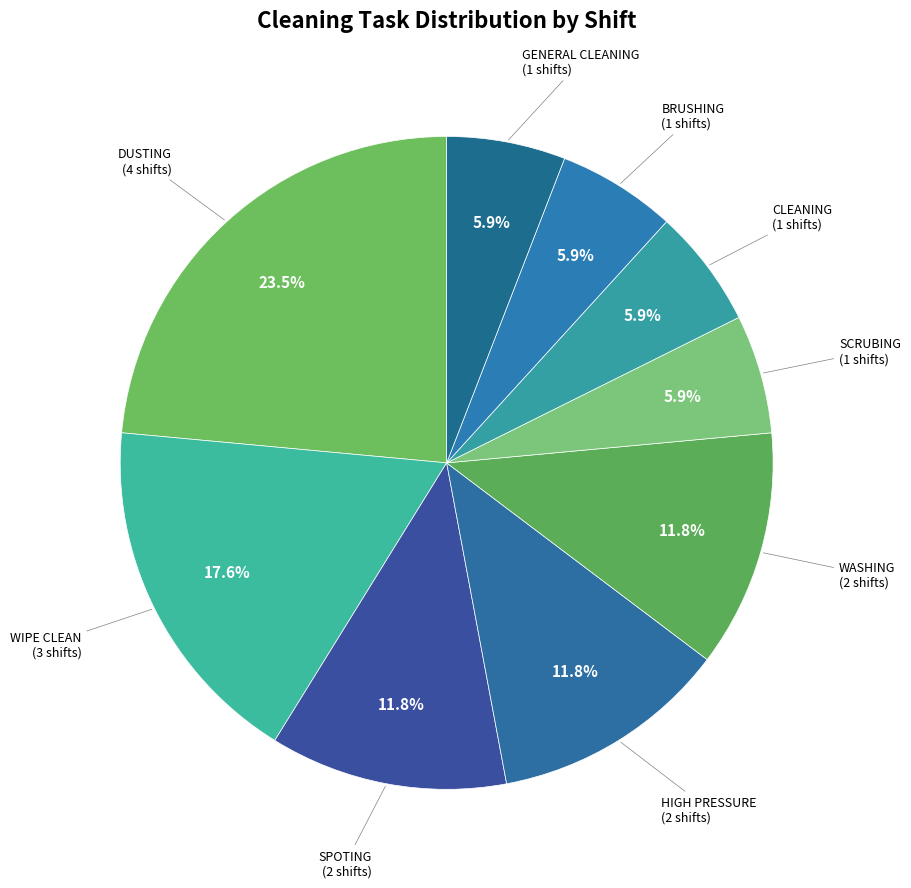

The WIPE CLEAN slice represents 18% of the pie. True or false?

True